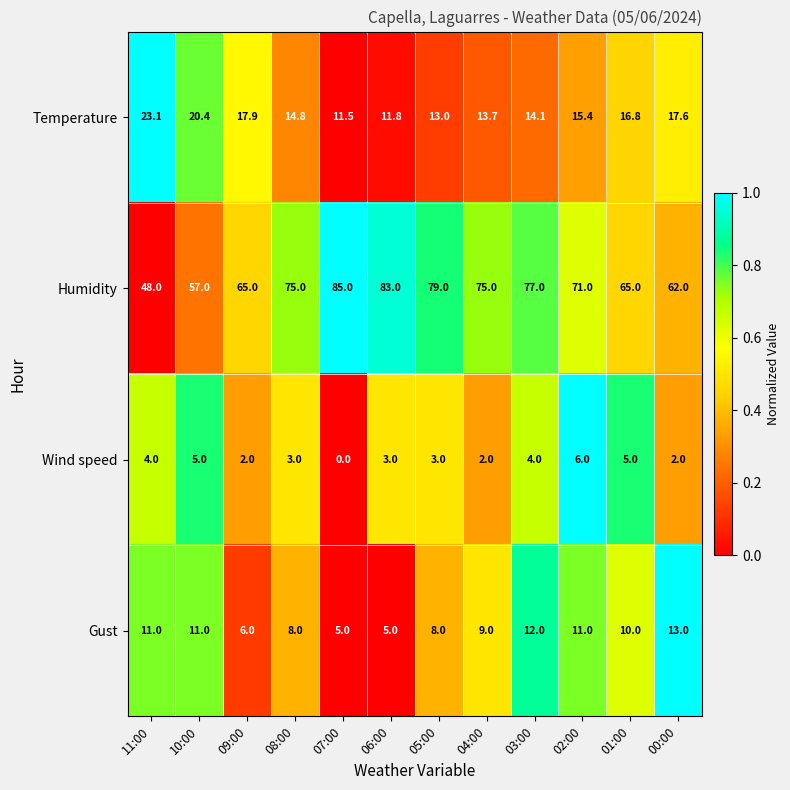

How many values in the Wind speed series are below 3?

4